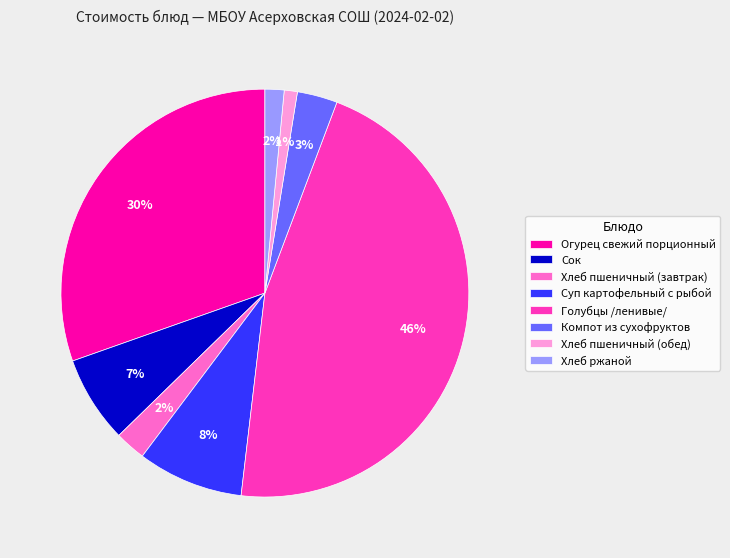

Is Хлеб пшеничный (завтрак) the majority of the pie?

No